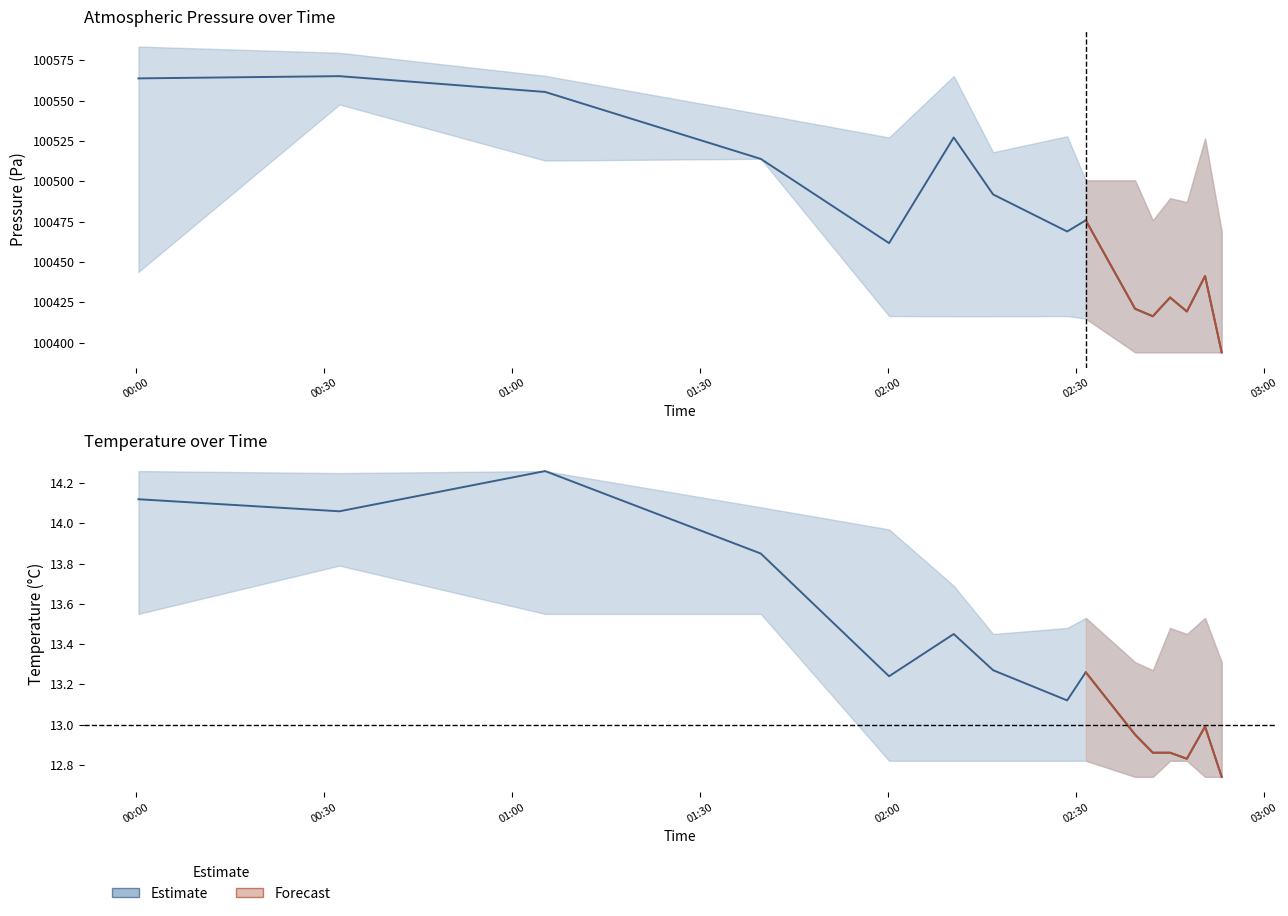

What is the minimum value shown in the chart?

12.7